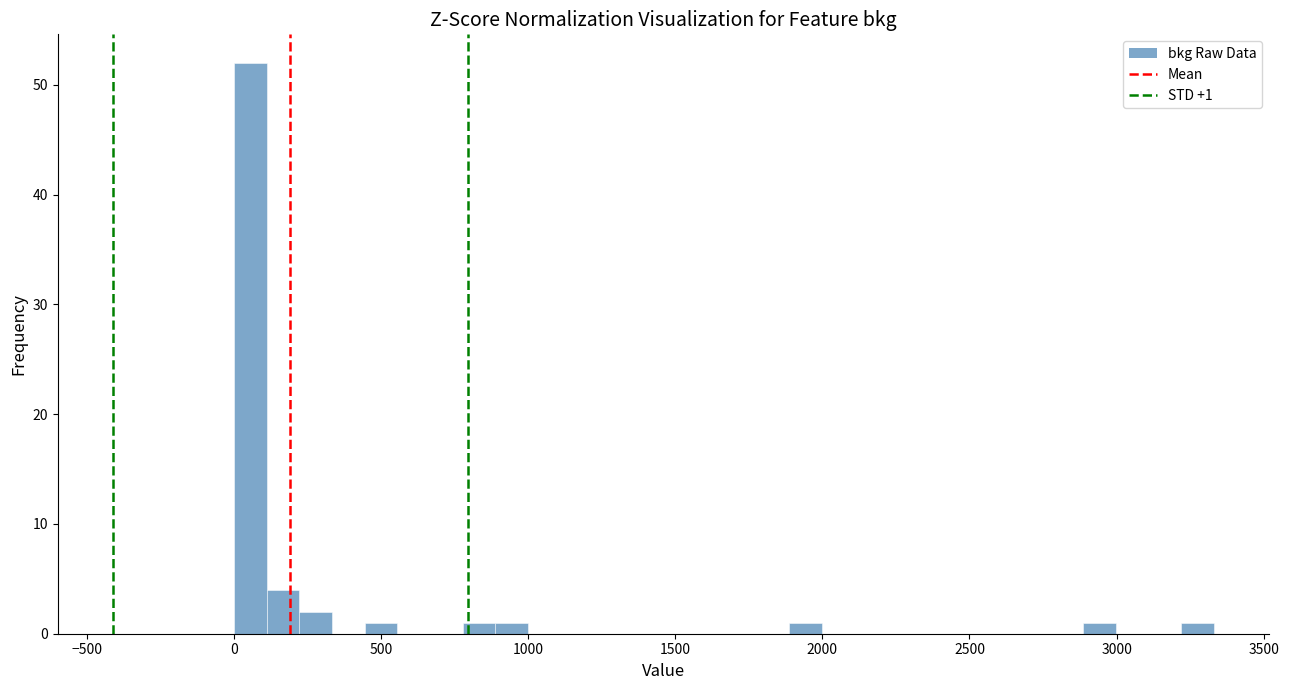

Around what value on the x-axis is the tallest bar? Give the approximate position of its centre, as read against the axis.

50